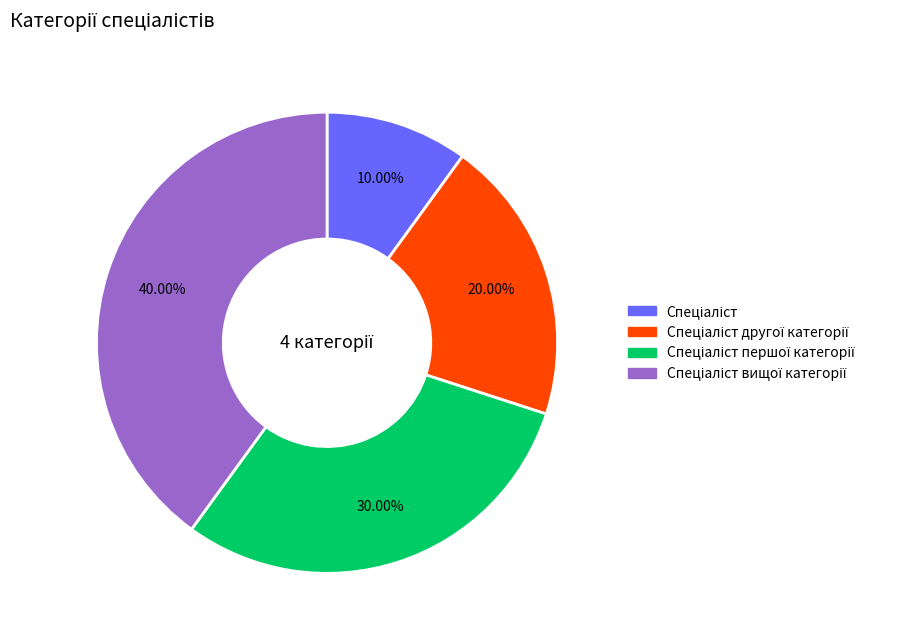

Count the number of slices in the pie.

4